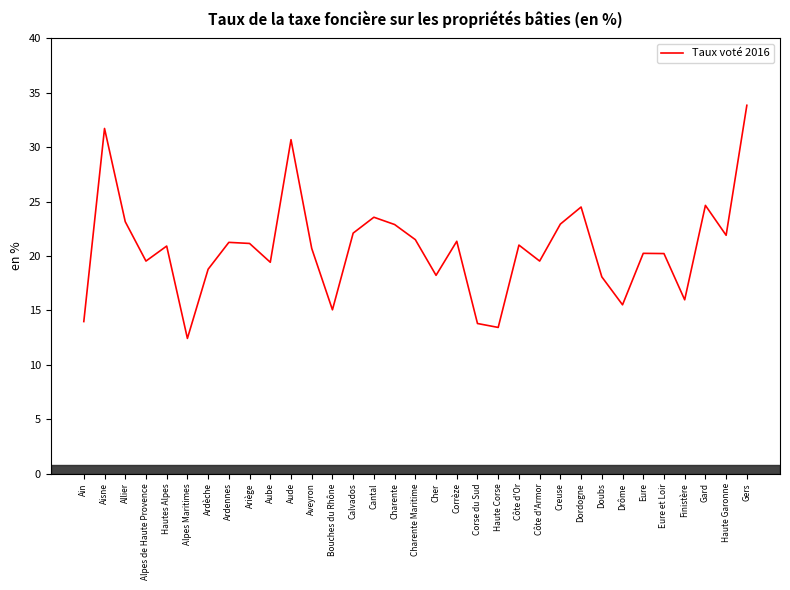

What is the smallest value displayed?

12.4